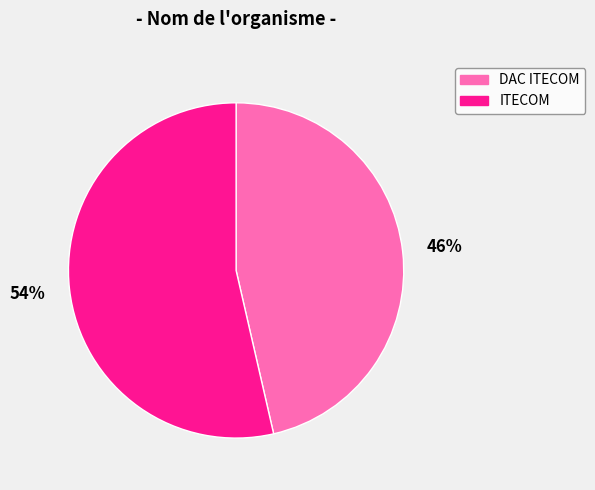

Rank the categories by value from lowest to highest.

DAC ITECOM, ITECOM